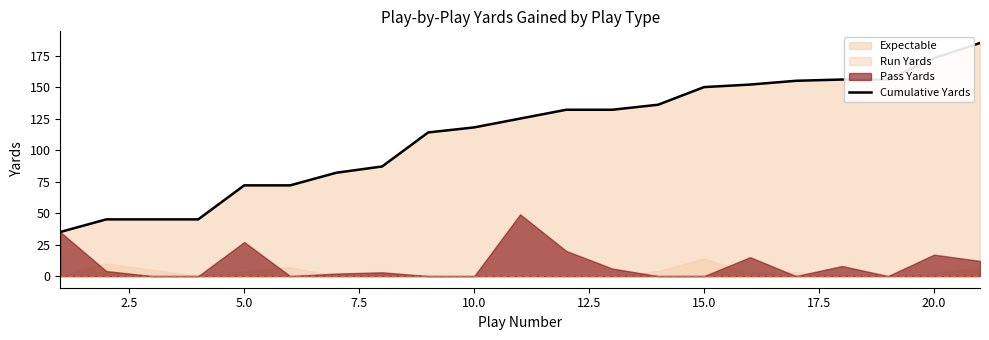

What is the highest value of the Cumulative Yards series?

185